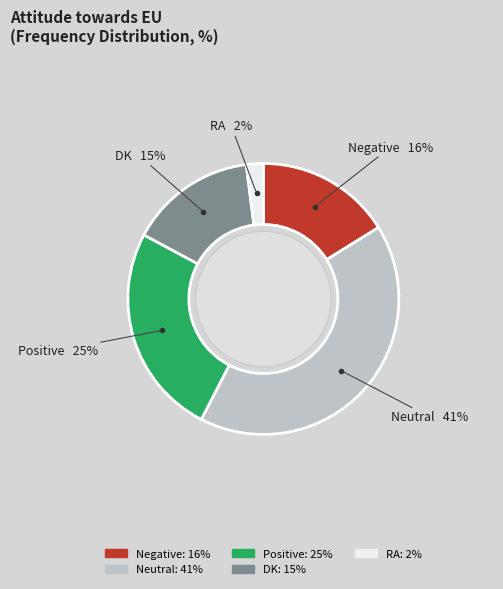

Combined, do Neutral and Negative account for over 50%?

Yes